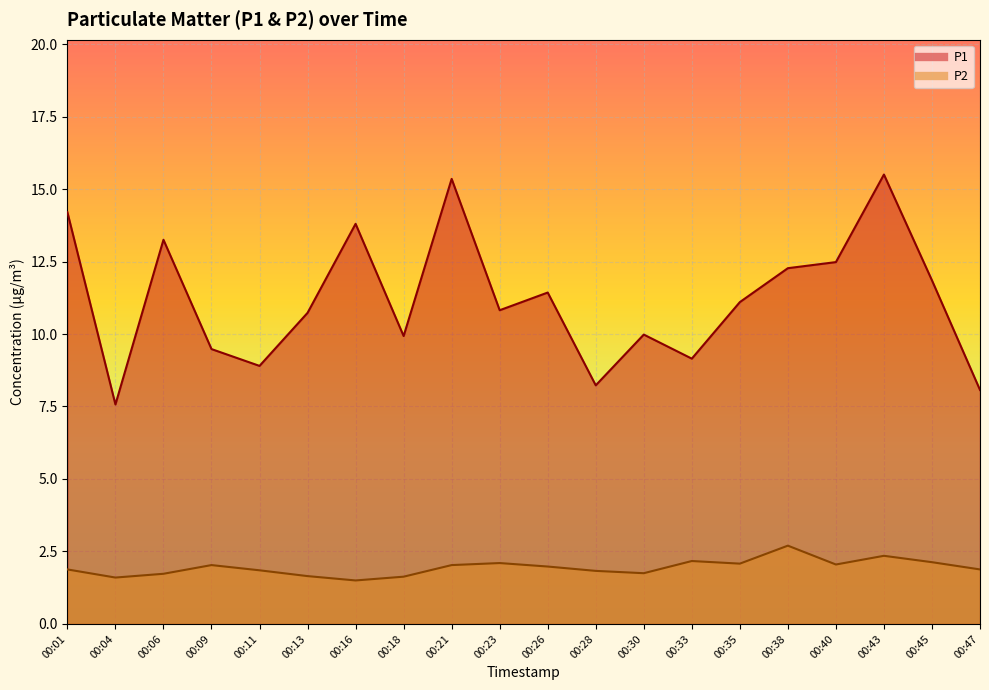

What are all the series names shown in the legend?

P1, P2